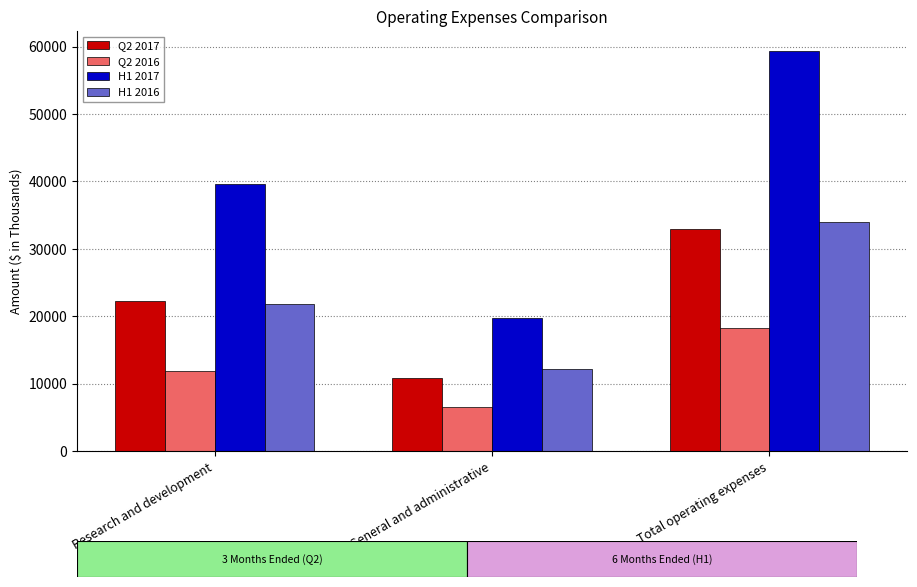

Reading left to right, transcribe all the data shown in this chart.

Q2 2017: 22191	10813	33004
Q2 2016: 11820	6466	18286
H1 2017: 39608	19737	59345
H1 2016: 21796	12189	33985